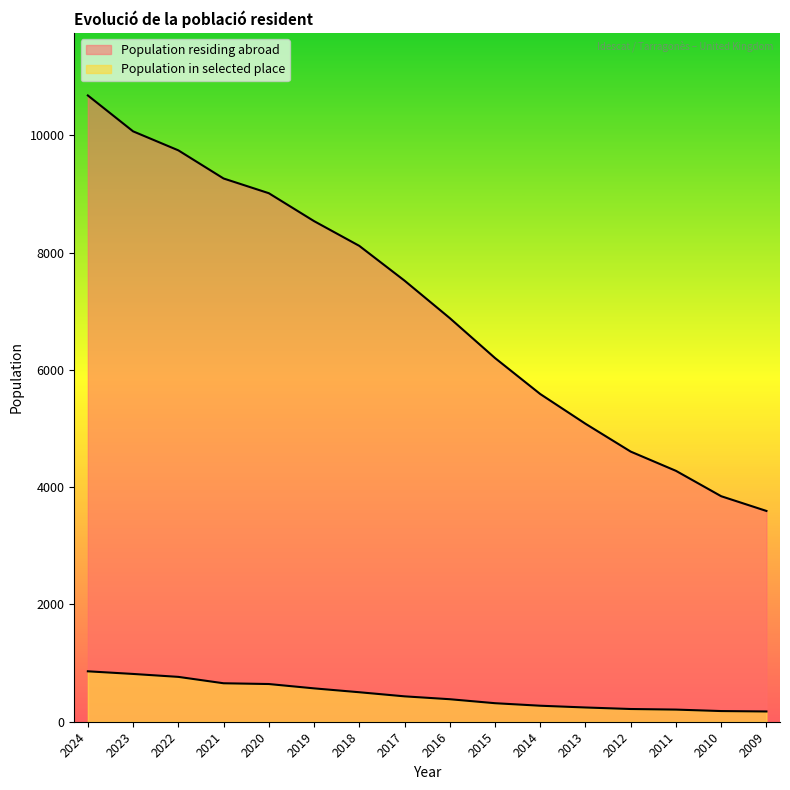

Rank the series by their maximum value, from lowest to highest.

Population in selected place, Population residing abroad